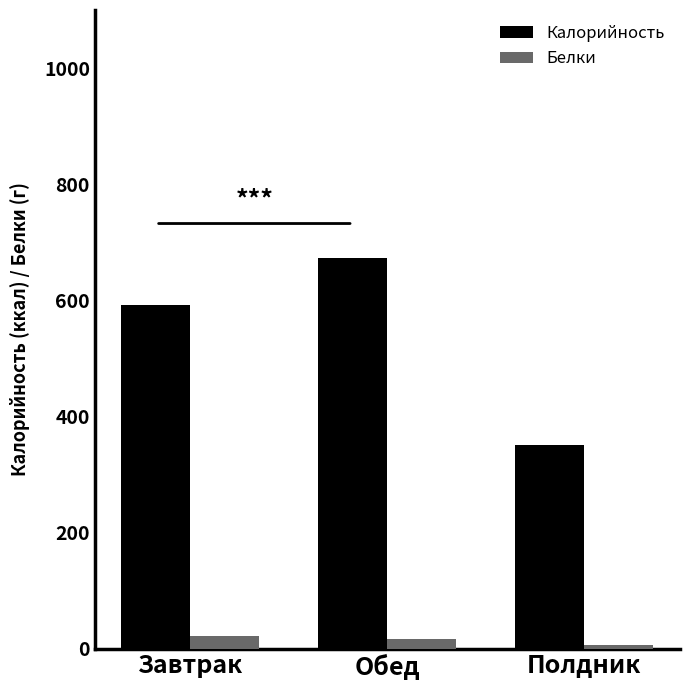

What is the difference between the highest and lowest values at Полдник?

344.1